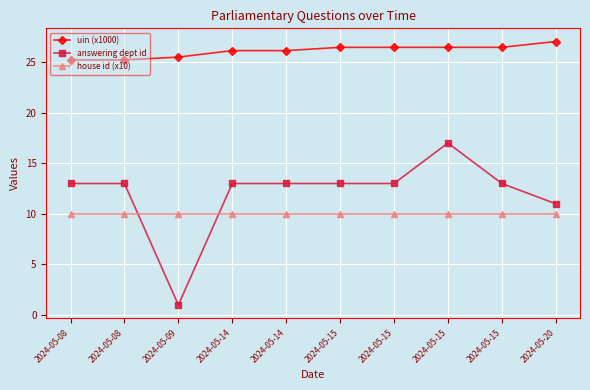

List the series in order of their peak value, highest first.

uin (x1000), answering dept id, house id (x10)